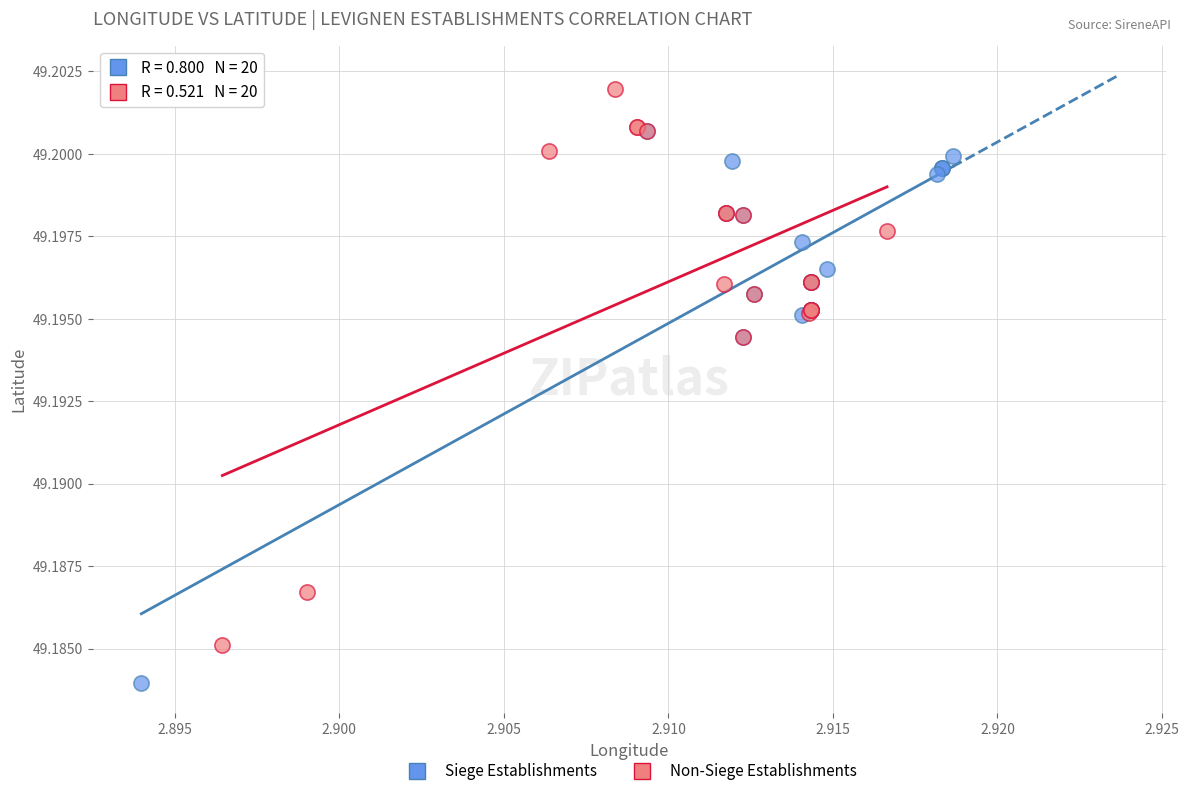

Which series contains the lowest Y value?

Siege Establishments